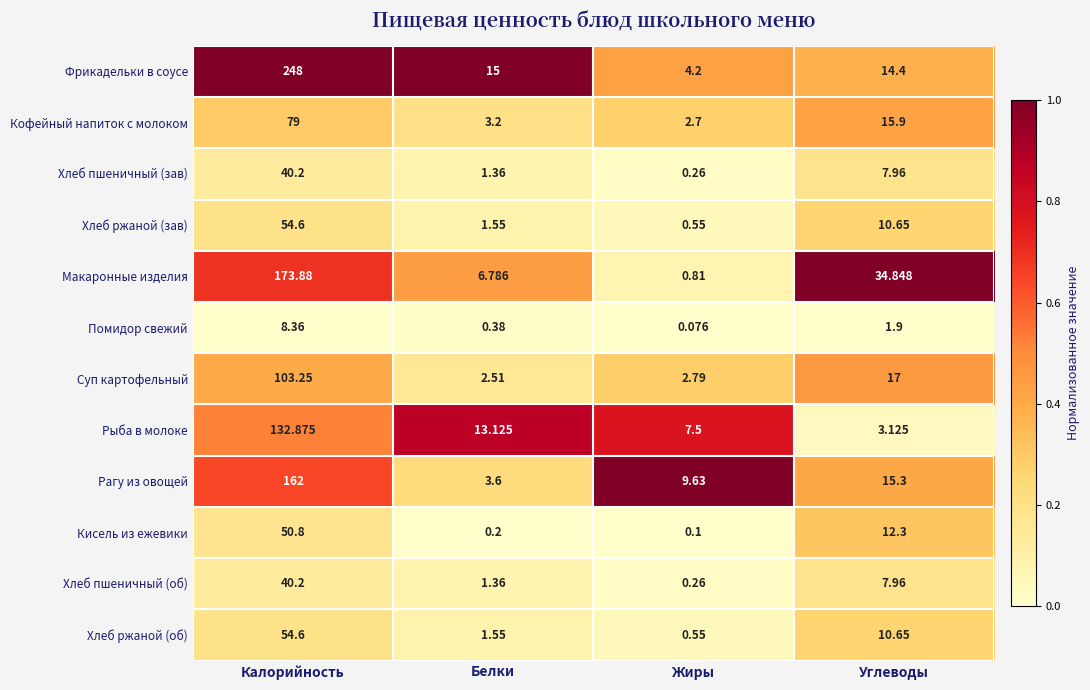

List the labels in order of Суп картофельный value, largest first.

Калорийность, Углеводы, Жиры, Белки